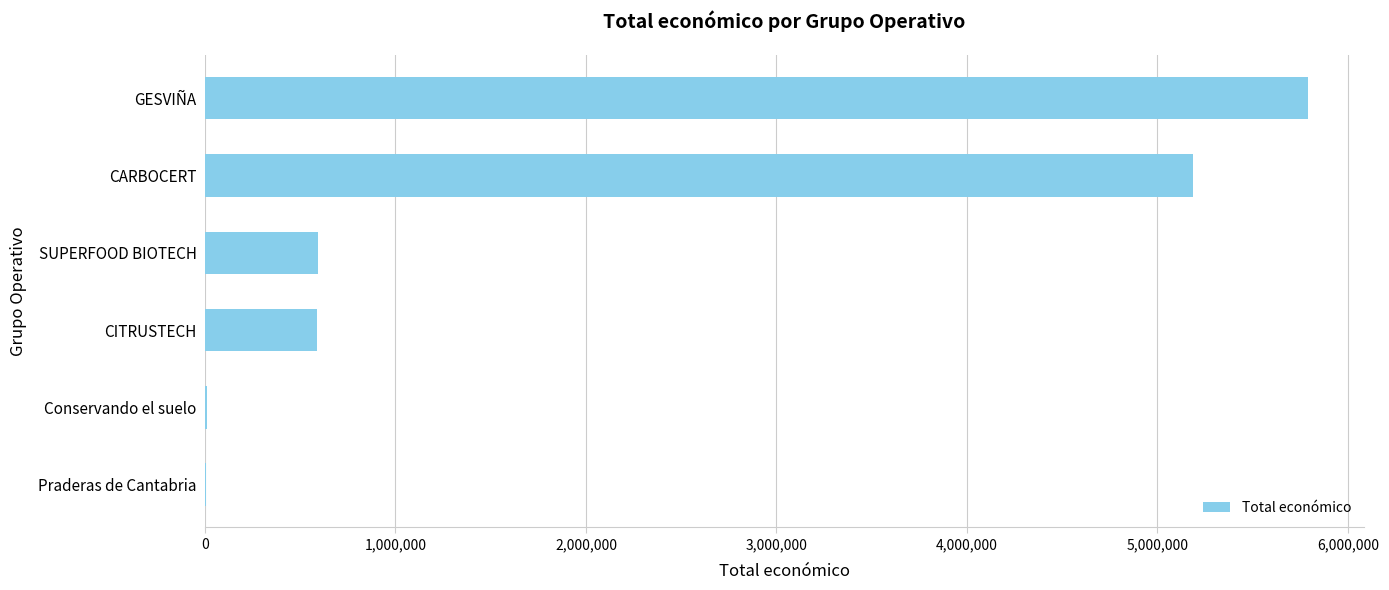

At which label is the value closest to 2900100?

CARBOCERT